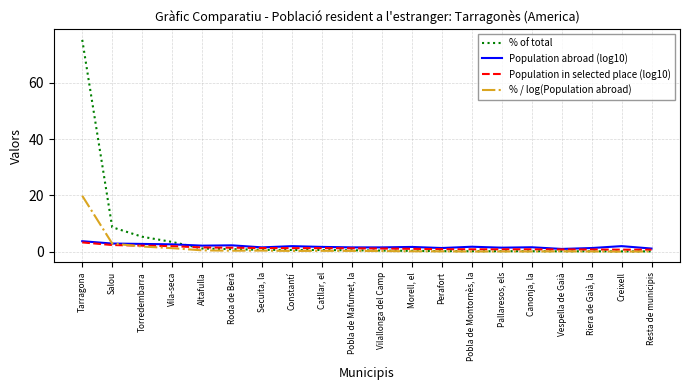

At which label does Population in selected place (log10) first exceed 1?

Tarragona